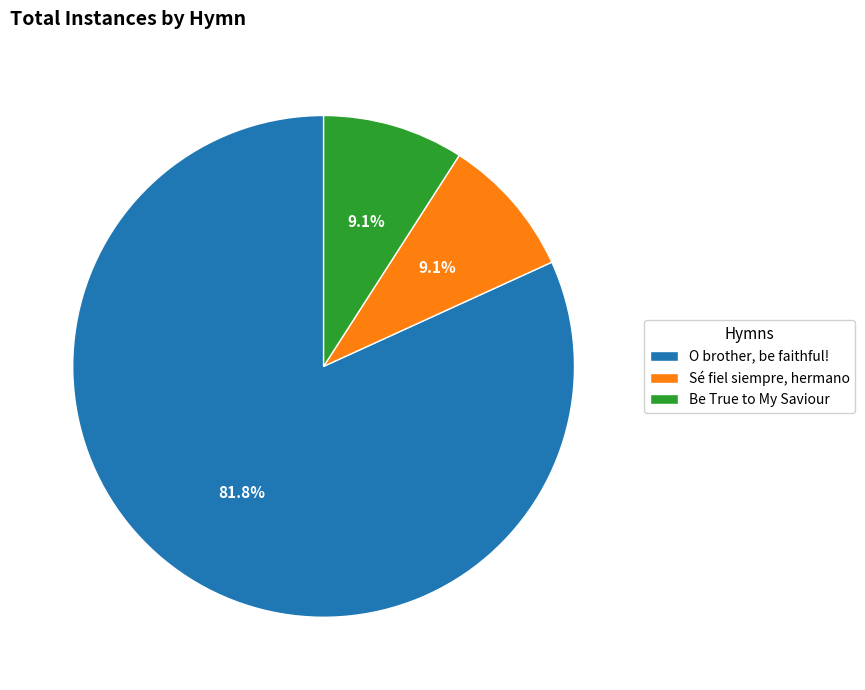

The Be True to My Saviour slice represents 1% of the pie. True or false?

False